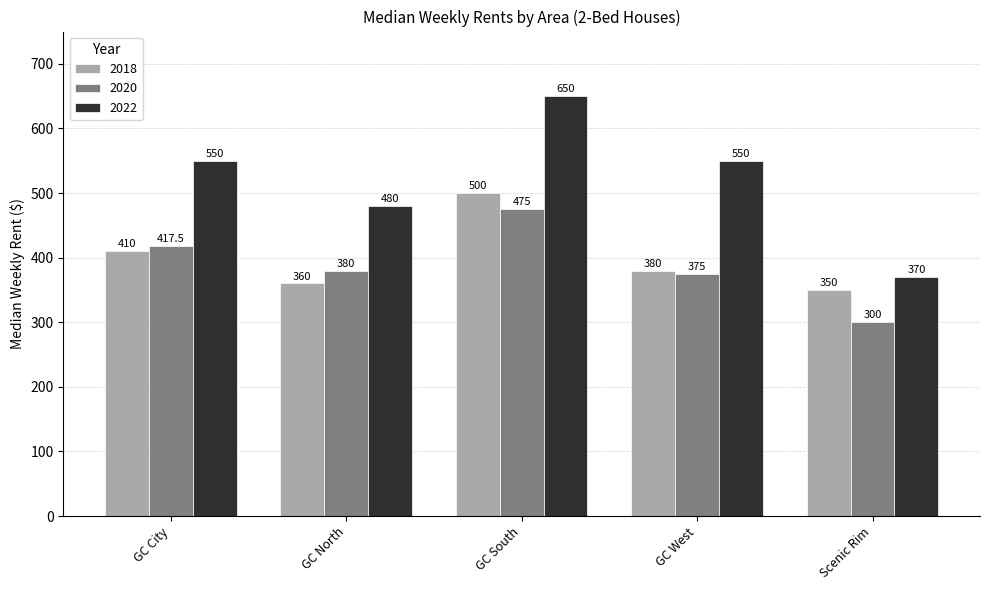

The value of 2020 at Scenic Rim is 81.1. True or false?

False